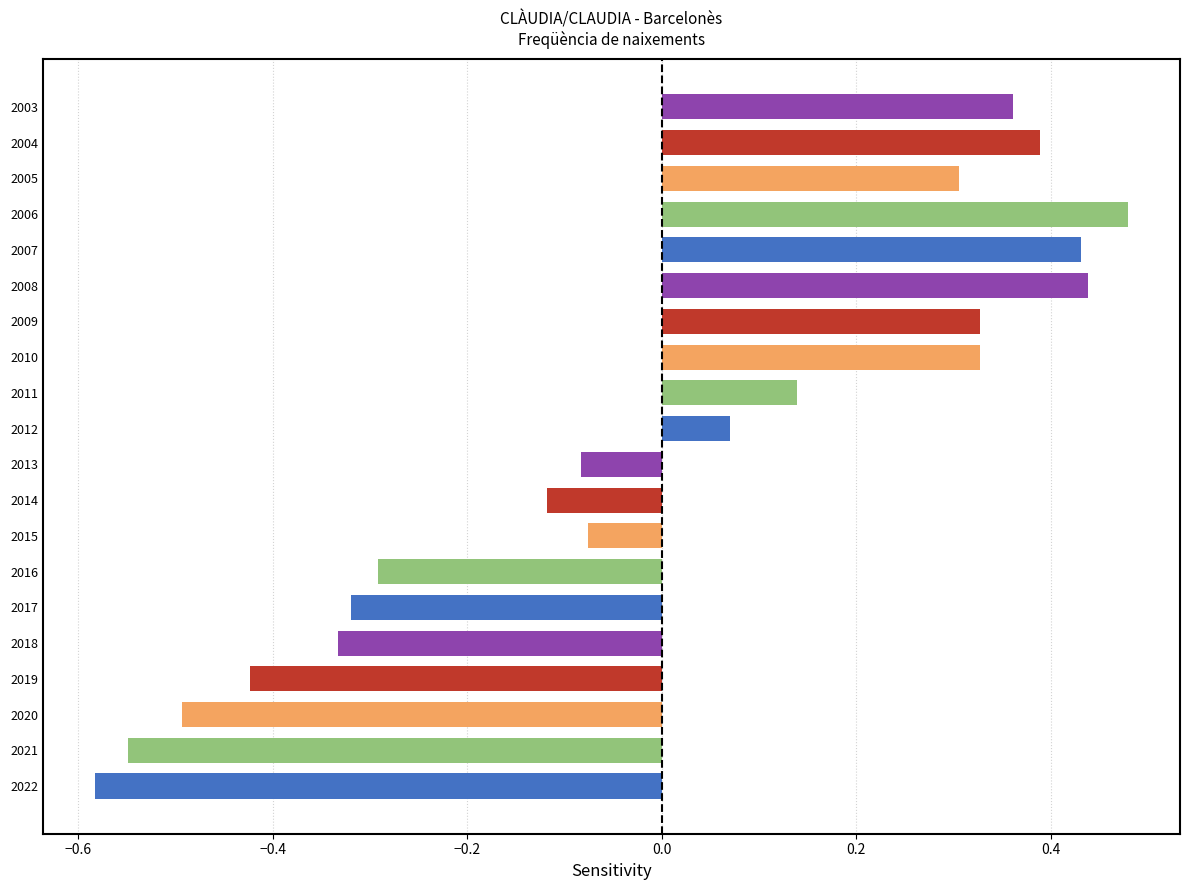

Which label corresponds to the largest value in the chart?

2006